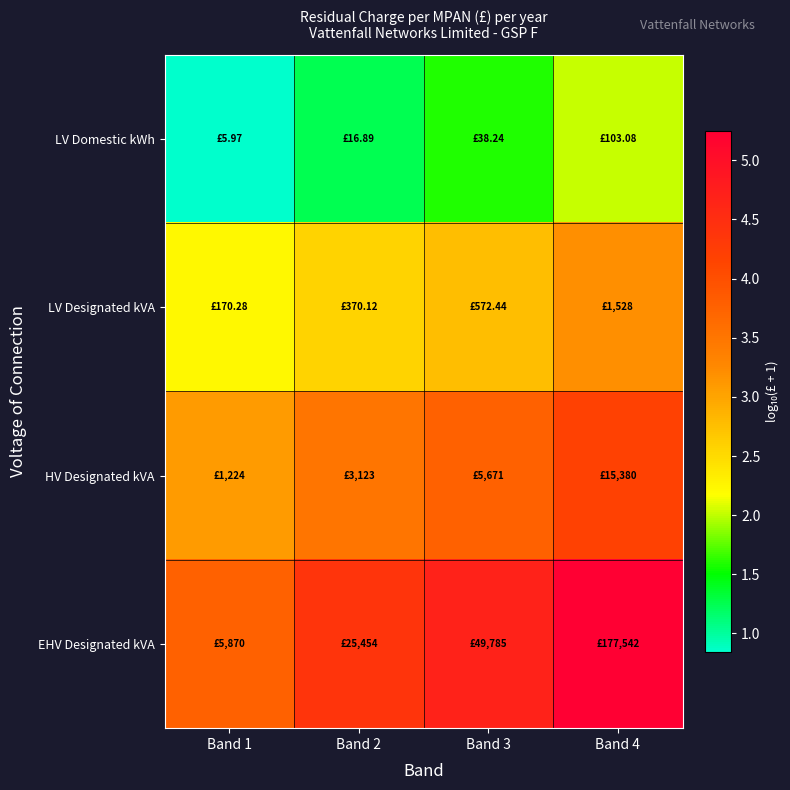

Reading left to right, extract all data points from this chart.

LV Domestic kWh: Band 1=0.8	Band 2=1.3	Band 3=1.6	Band 4=2.0
LV Designated kVA: Band 1=2.2	Band 2=2.6	Band 3=2.8	Band 4=3.2
HV Designated kVA: Band 1=3.1	Band 2=3.5	Band 3=3.8	Band 4=4.2
EHV Designated kVA: Band 1=3.8	Band 2=4.4	Band 3=4.7	Band 4=5.2